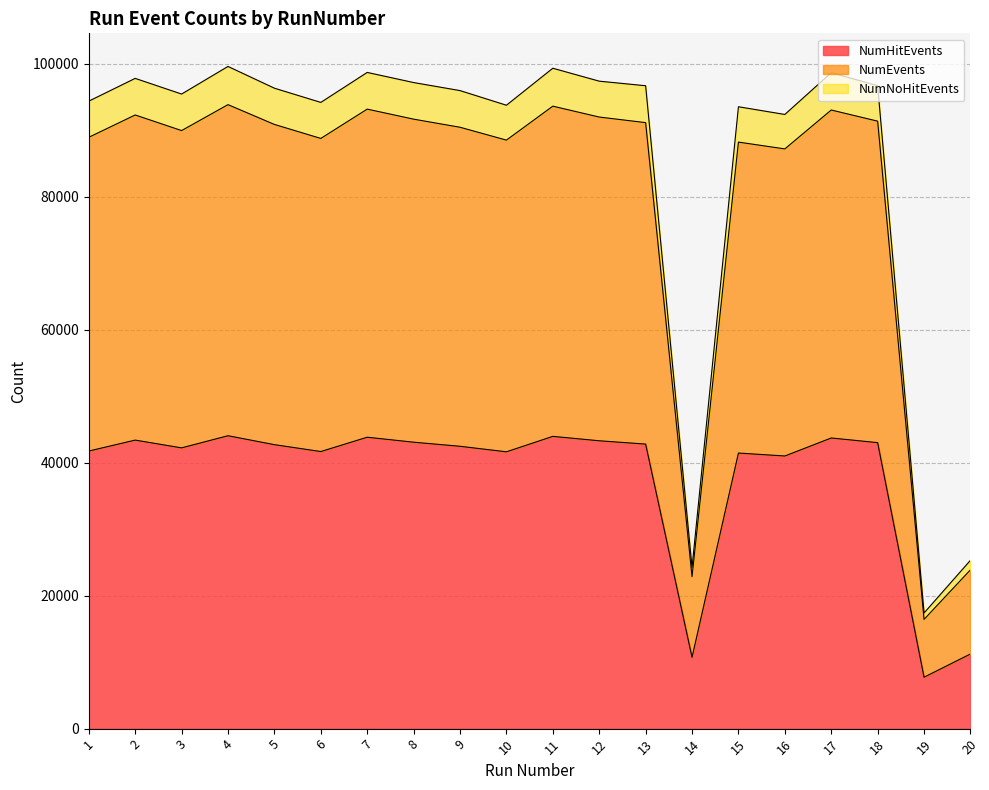

What is the lowest value of the NumHitEvents series?

7736